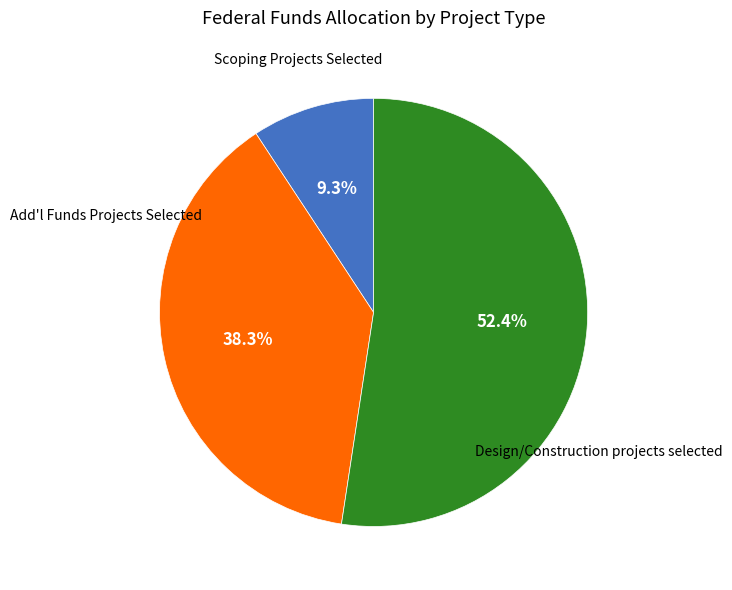

Does any single category account for the majority?

Yes